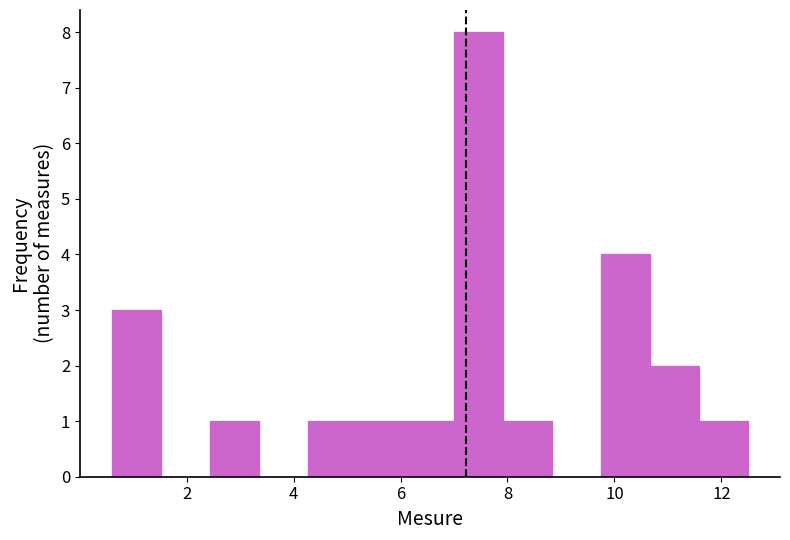

Reading left to right, transcribe this chart: for each bar, give the range it covers on the x-axis and its height. Neither the bar edges nor the heights are printed on the chart, so give them approximately, as read against the axes.

0.6 to 1.6: 3
1.6 to 2.4: 0
2.4 to 3.4: 1
3.4 to 4.2: 0
4.2 to 5.2: 1
5.2 to 6.0: 1
6.0 to 7.0: 1
7.0 to 8.0: 8
8.0 to 8.8: 1
8.8 to 9.8: 0
9.8 to 10.6: 4
10.6 to 11.6: 2
11.6 to 12.6: 1